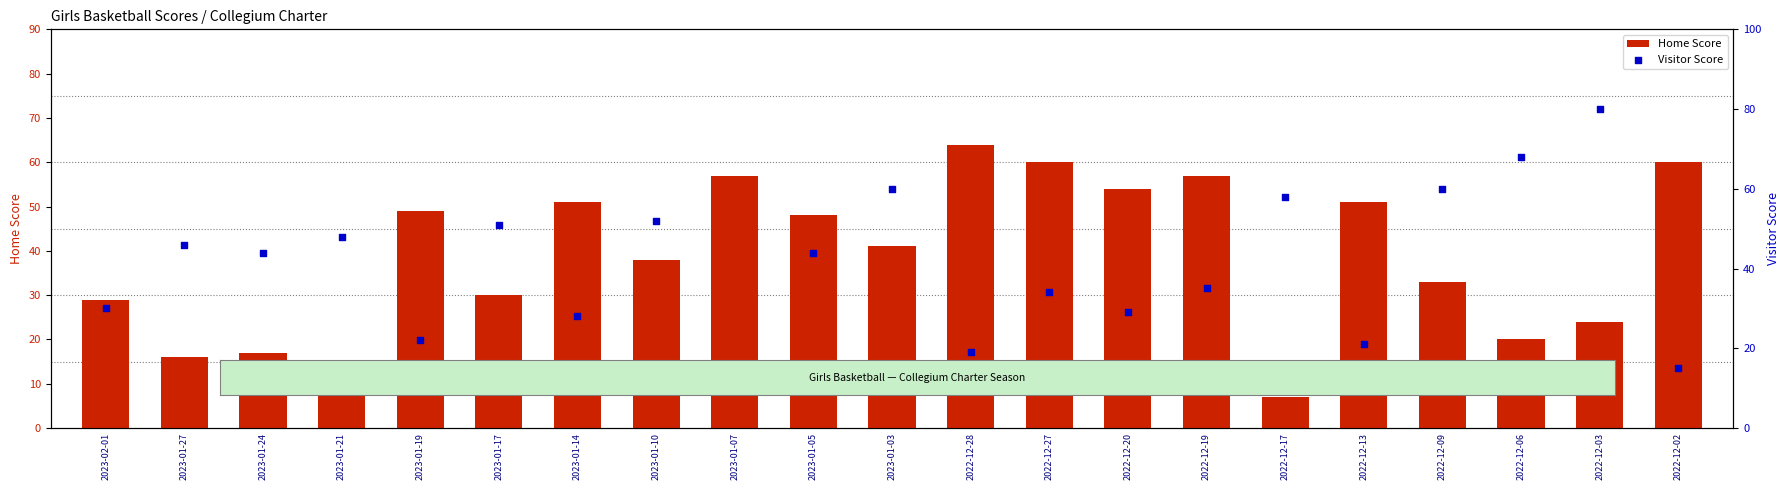

Which series contains the lowest Y value?

Home Score